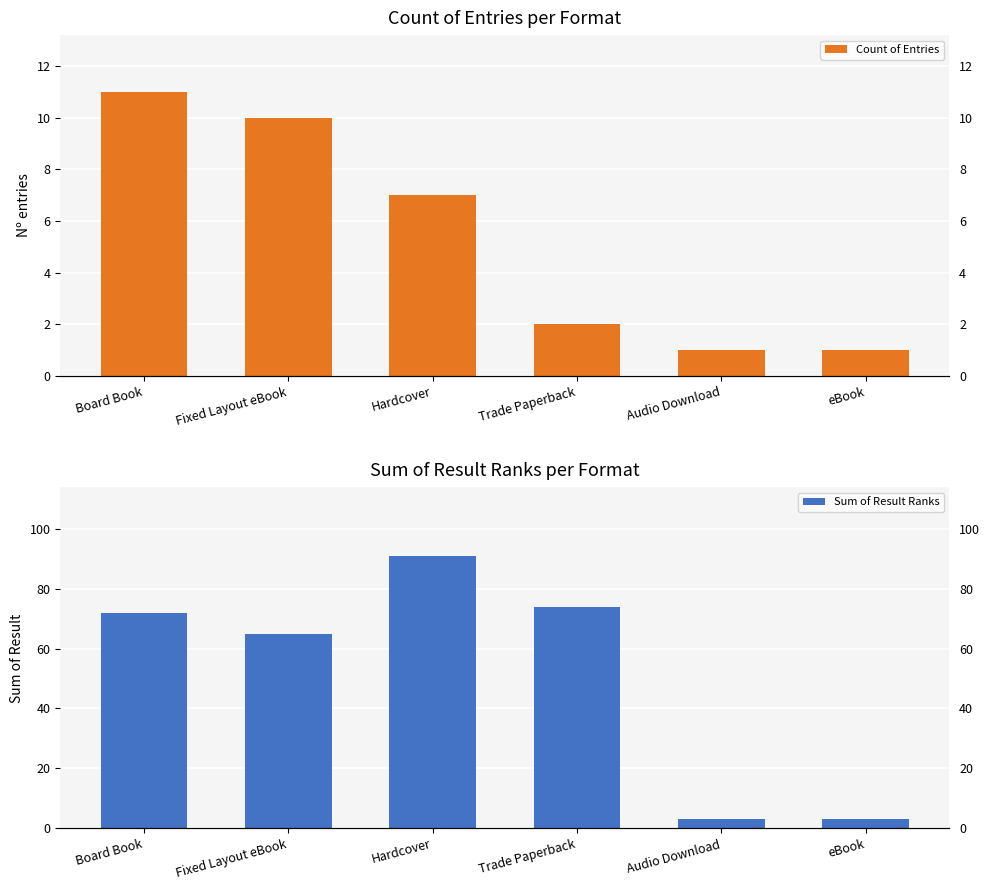

Reading left to right, transcribe all the data shown in this chart.

Count of Entries: Board Book=11	Fixed Layout eBook=10	Hardcover=7	Trade Paperback=2	Audio Download=1	eBook=1
Sum of Result Ranks: Board Book=72	Fixed Layout eBook=65	Hardcover=91	Trade Paperback=74	Audio Download=3	eBook=3